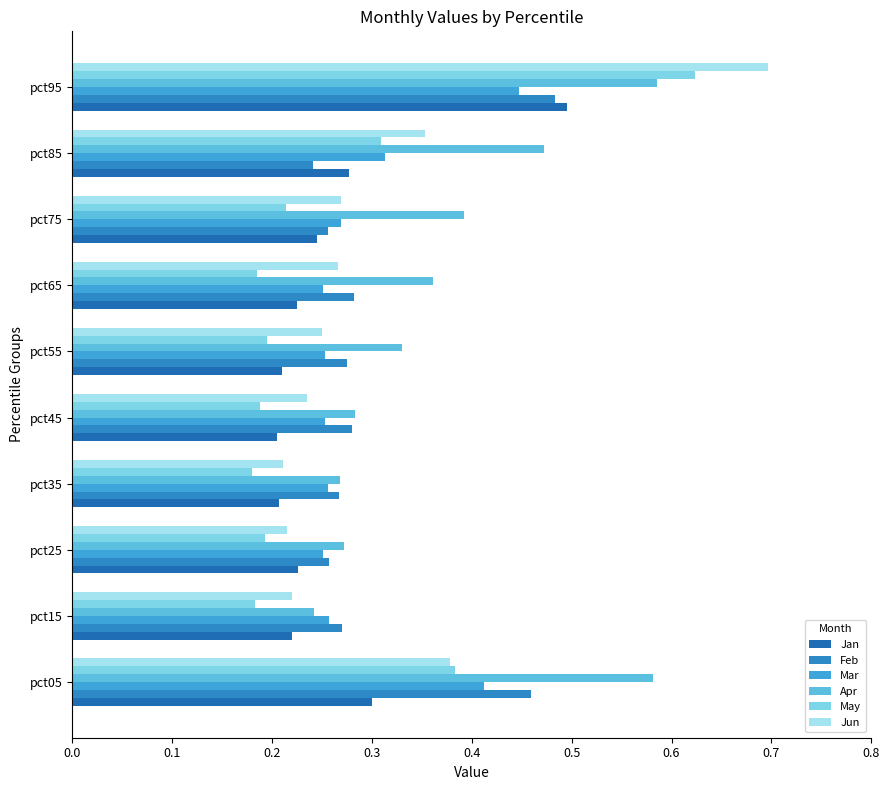

Count the number of data series in this chart.

6